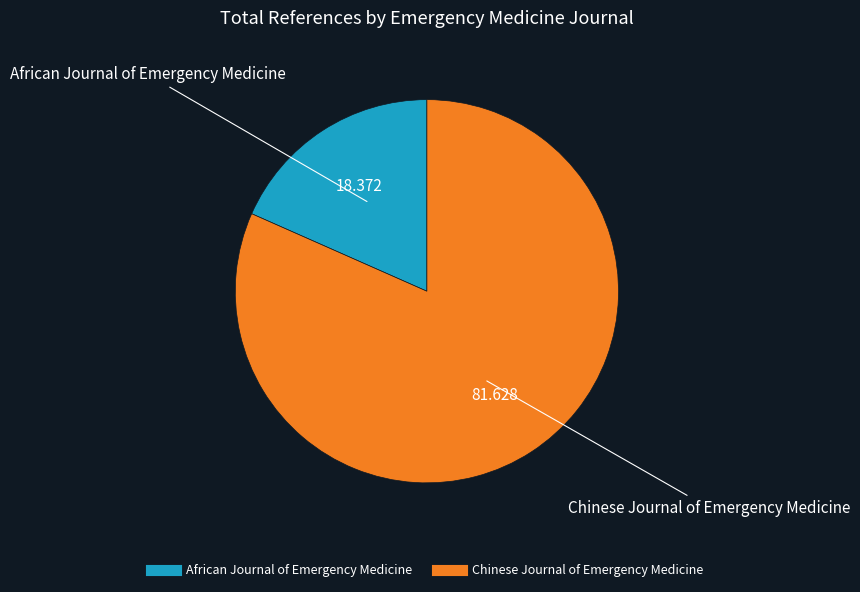

What is the largest slice in the pie chart?

Chinese Journal of Emergency Medicine